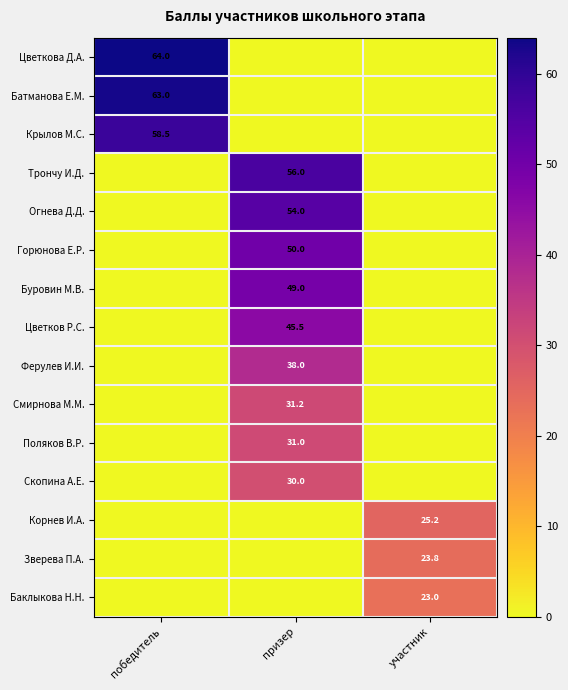

The value of Огнева Д.Д. at призер is 54.0. True or false?

True